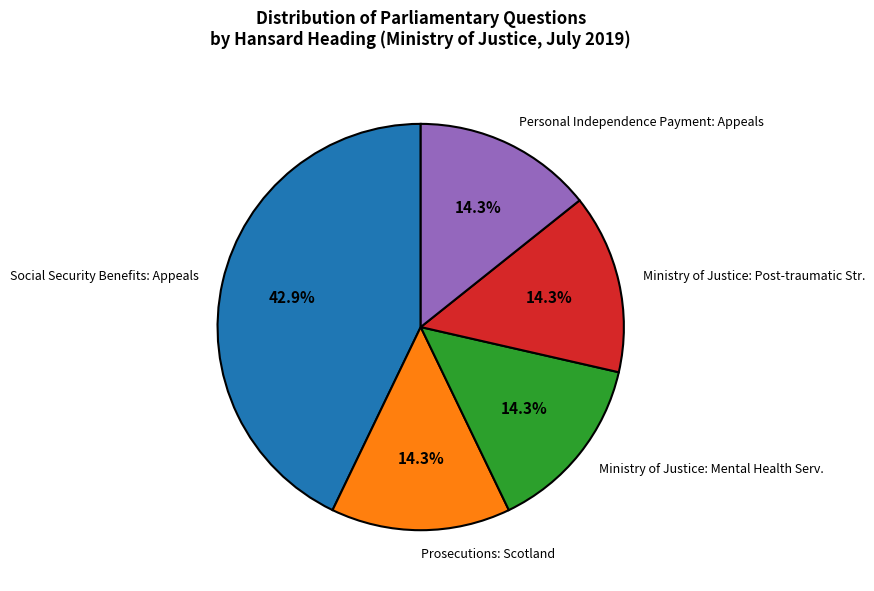

Which has a higher value, Ministry of Justice: Post-traumatic Str. or Social Security Benefits: Appeals?

Social Security Benefits: Appeals